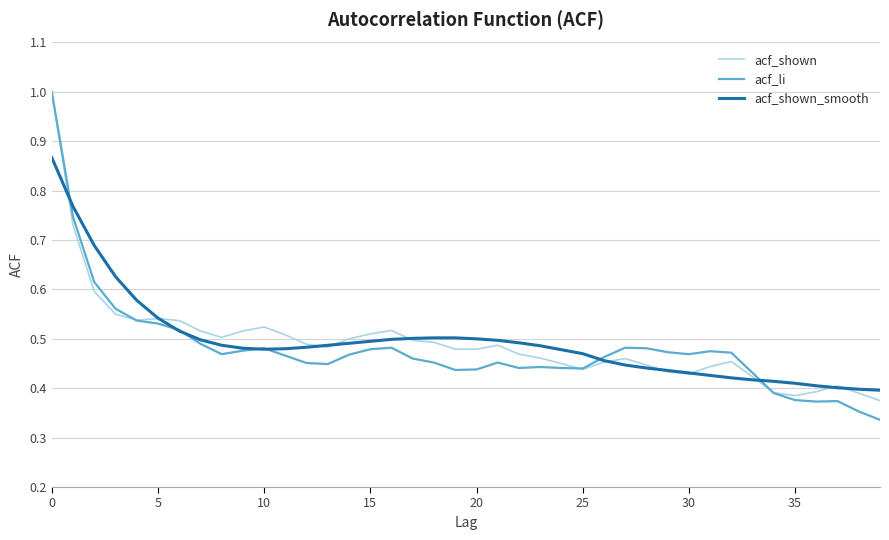

Count the acf_shown_smooth values in the range 0 to 1.

40